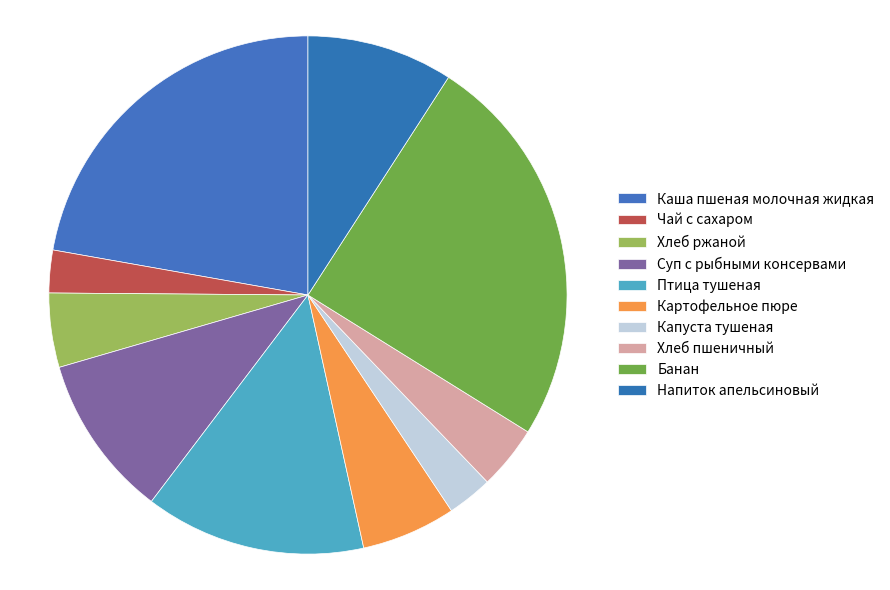

How many segments does this pie chart have?

10